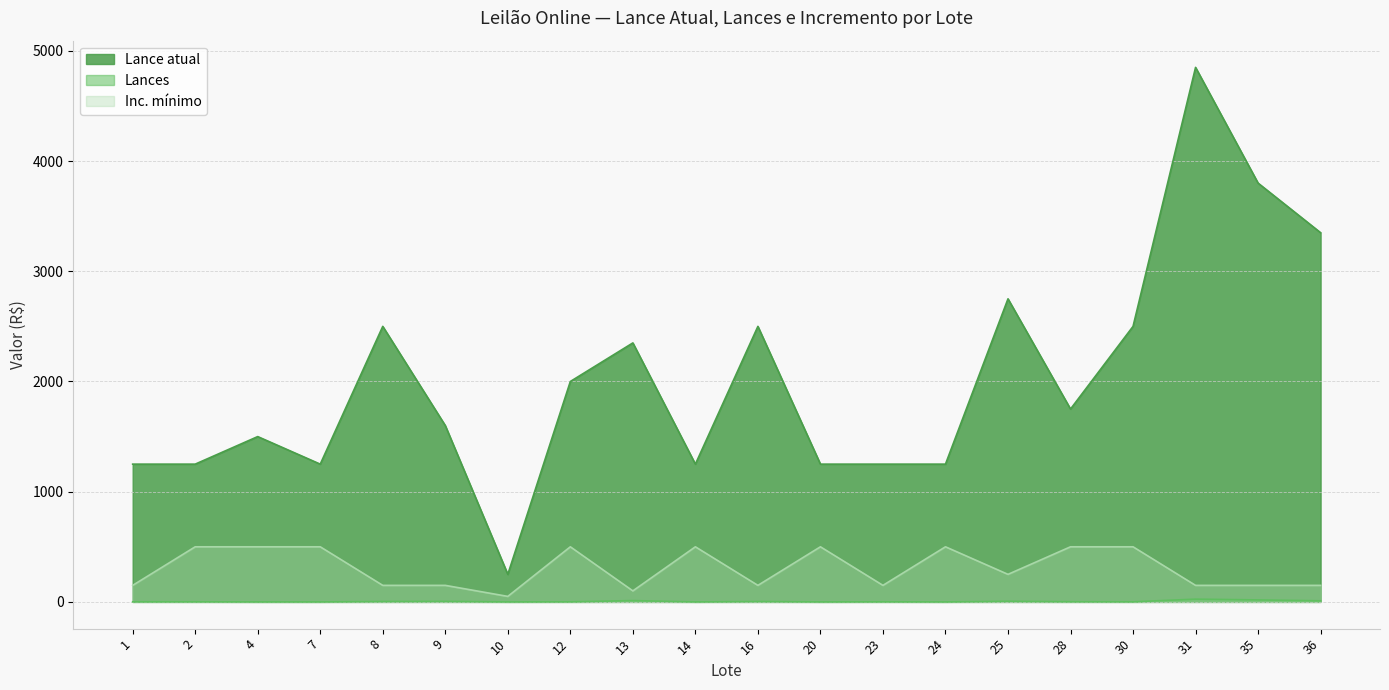

At which category is the sum across all series the highest?

31